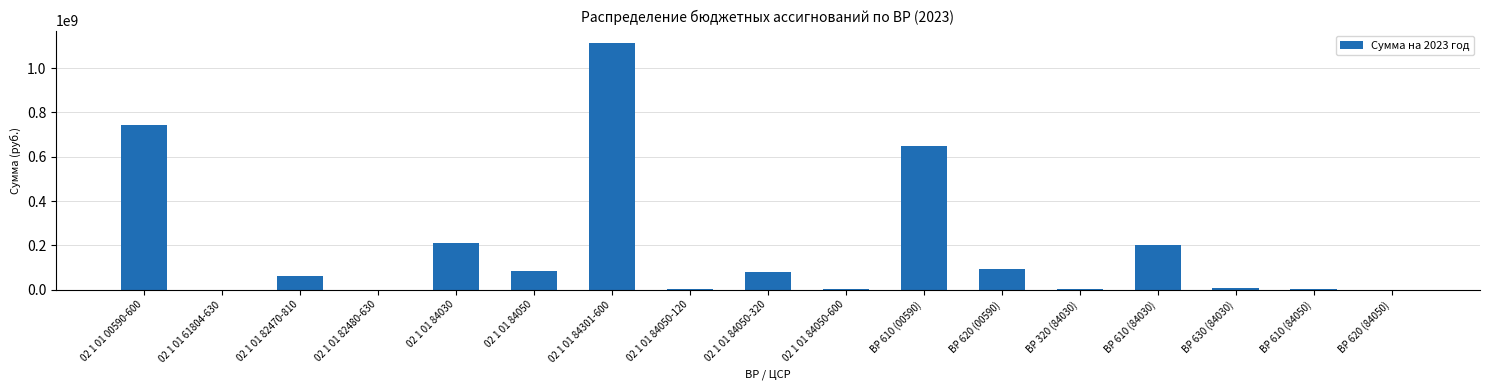

What is the maximum value shown in the chart?

1113636100